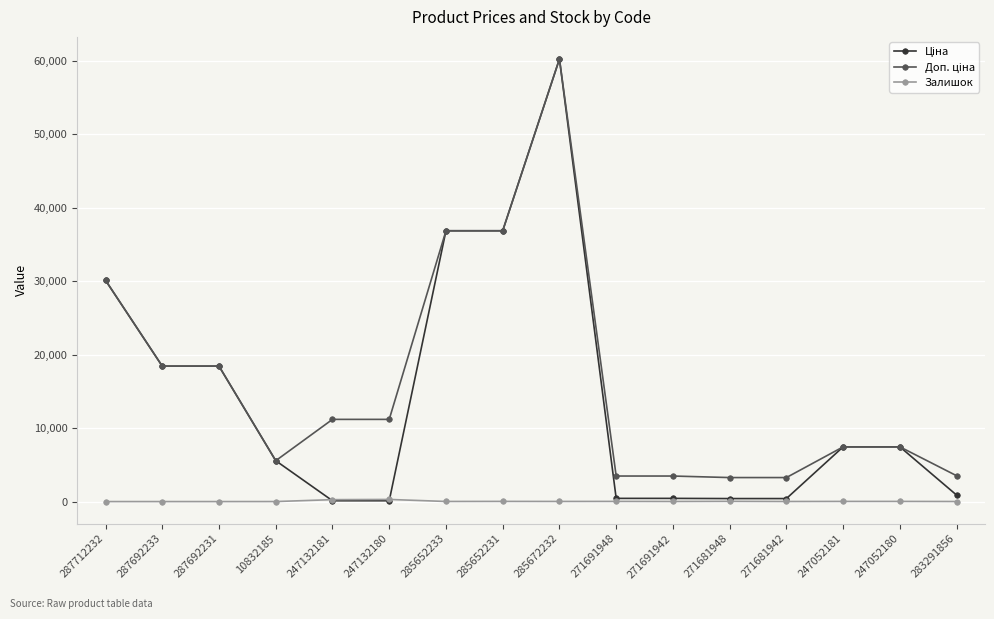

At which category is the sum across all series the highest?

285672232